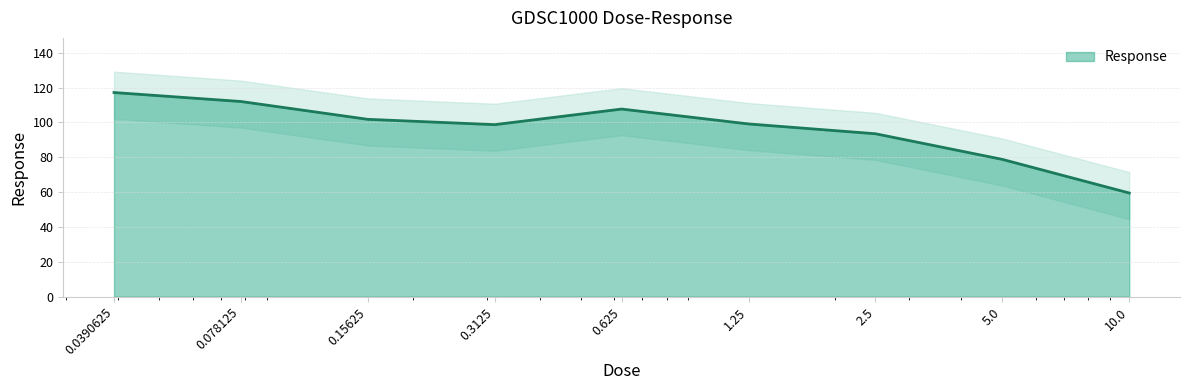

True or false: the data shows 153.9 at 0.15625.

False